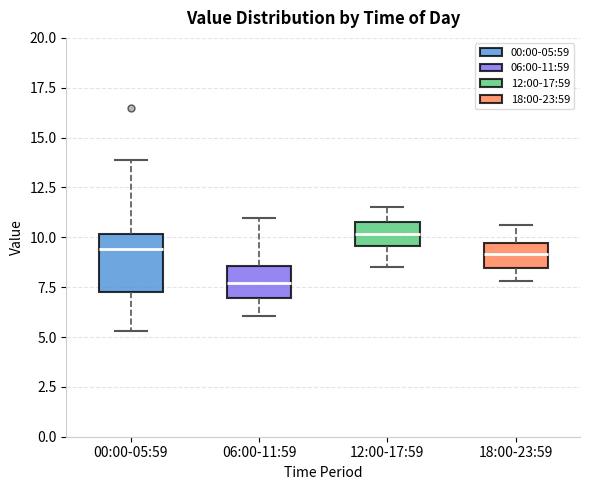

Reading left to right, transcribe this box plot: for each box, give where its median line is, the range the box spans, and where its two whiskers end, as read against the y-axis. The values are not printed on the chart, so give them approximately, as read against the axis.

00:00-05:59: median 9.5, box 7.5 to 10.0, whiskers 5.5 to 14.0
06:00-11:59: median 7.5, box 7.0 to 8.5, whiskers 6.0 to 11.0
12:00-17:59: median 10.0, box 9.5 to 11.0, whiskers 8.5 to 11.5
18:00-23:59: median 9.0, box 8.5 to 9.5, whiskers 8.0 to 10.5